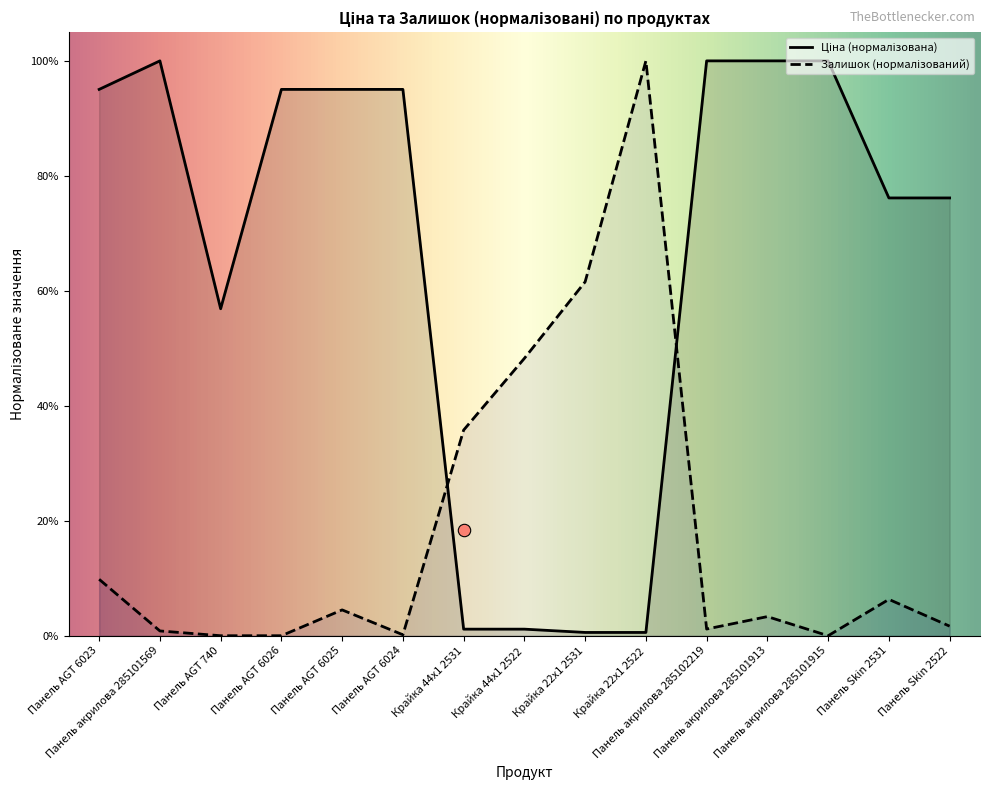

Is the value of Ціна at Панель акрилова 285101913 greater than the value of Залишок at Панель AGT 6023?

Yes